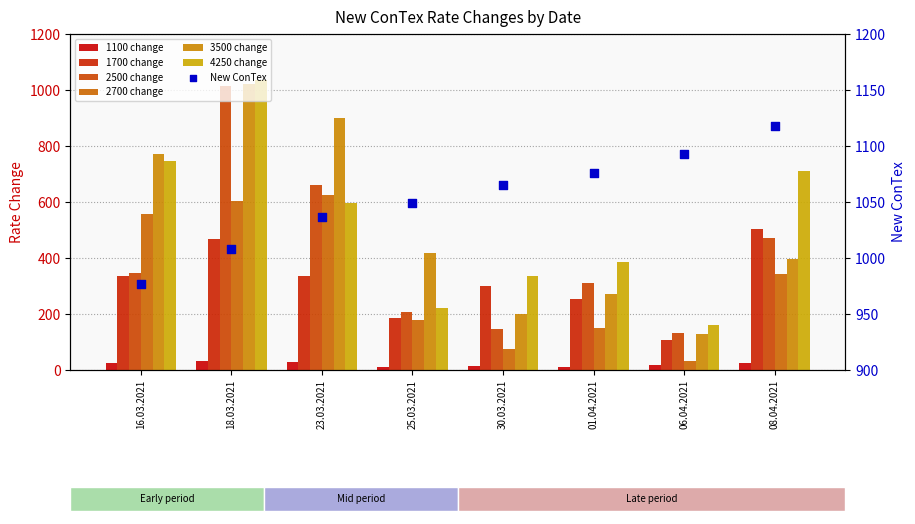

Which series has the largest total across all categories?

4250 change